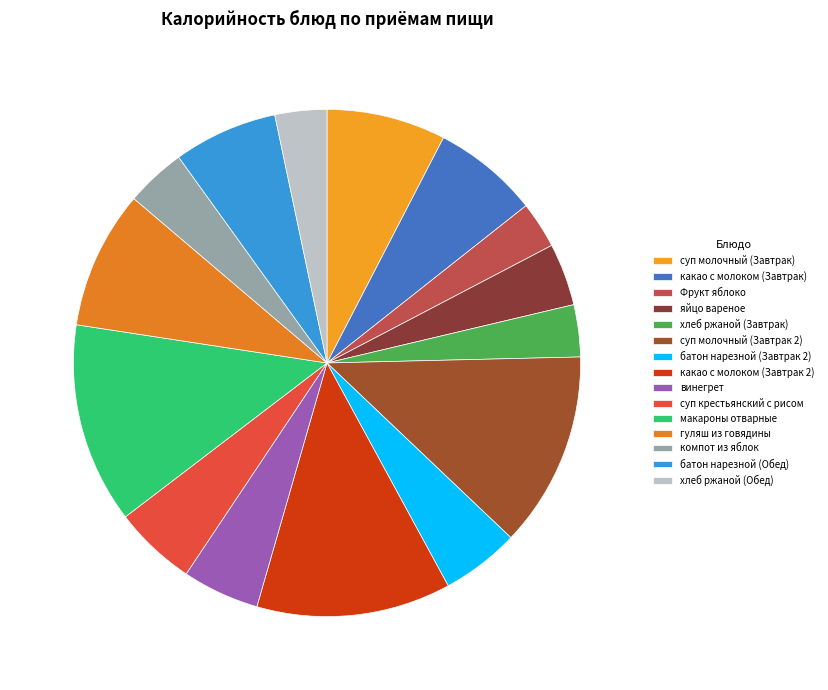

Which category has the biggest portion of the pie?

макароны отварные